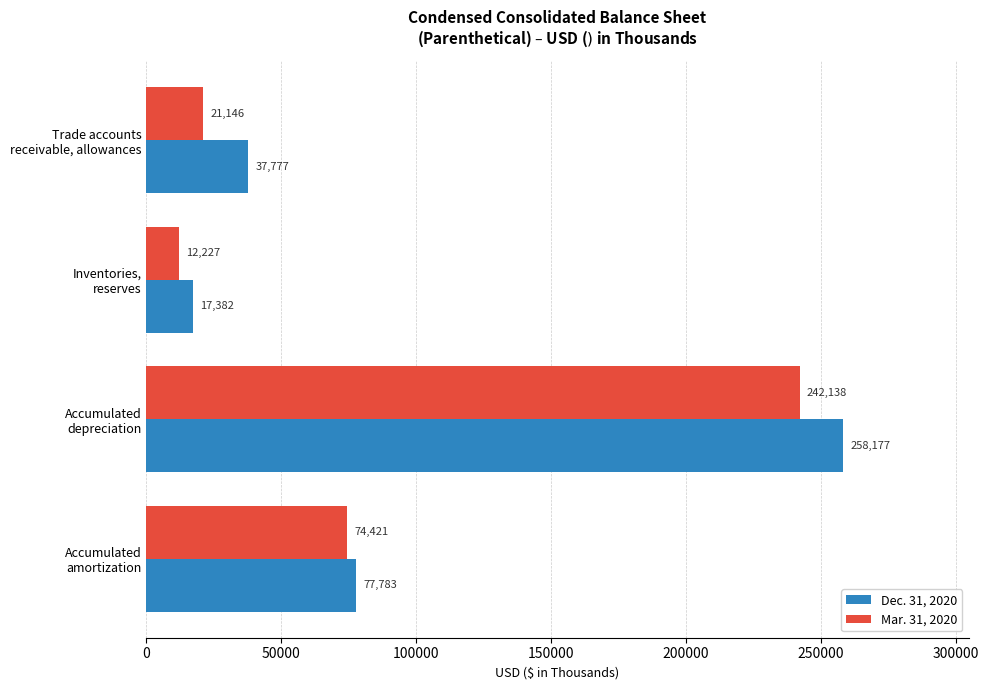

What is the difference between the maximum and second lowest values in the Mar. 31, 2020 series?

220992